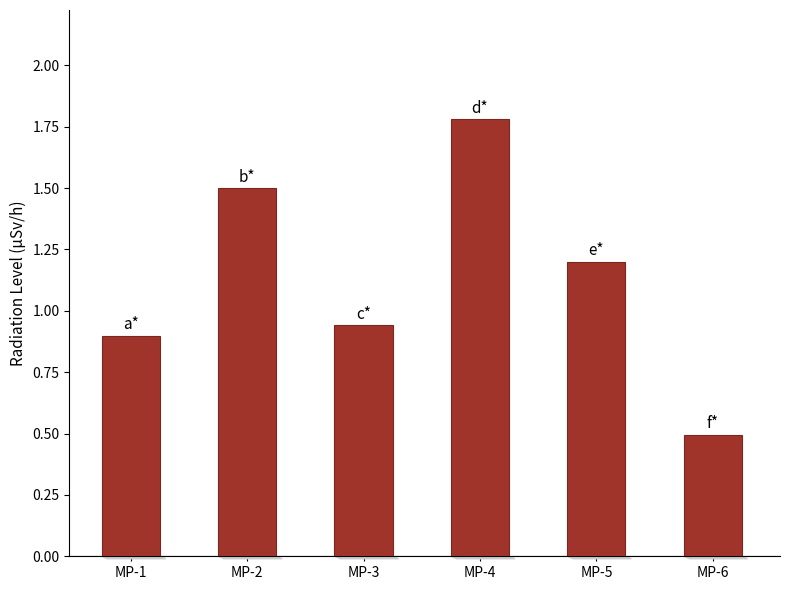

What is the change in value from MP-2 to MP-3?

-0.6